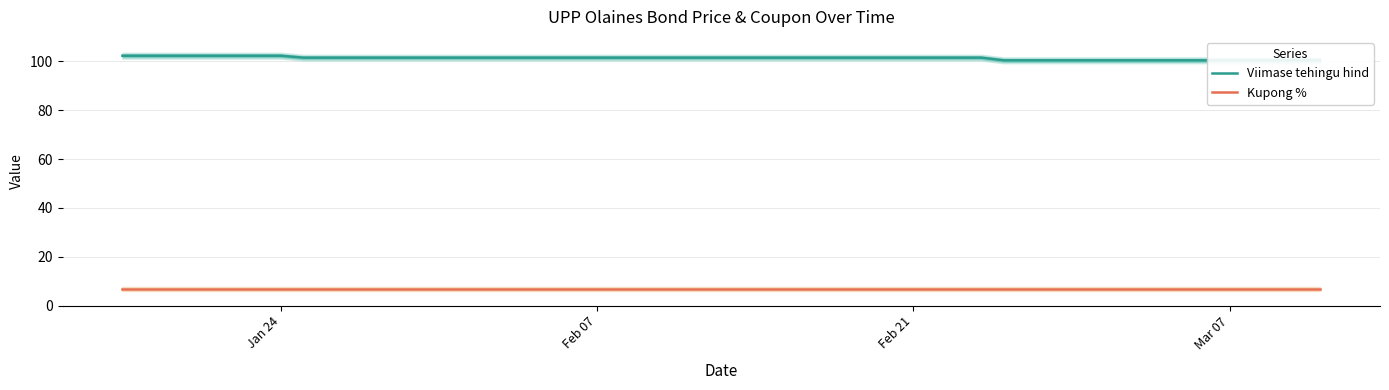

How many distinct data groups are displayed?

2